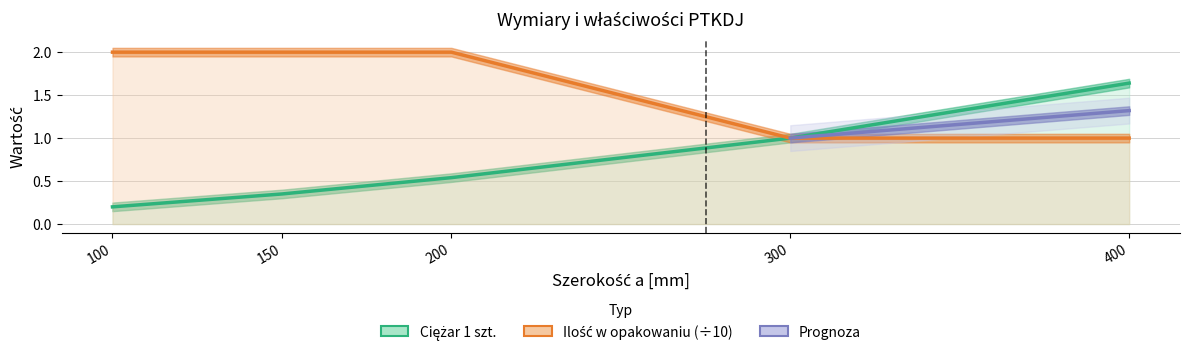

Reading right to left, what are all the values shown in this chart?

Ciężar 1 szt.: 1.6	1.0	0.5	0.3	0.2
Ilość w opakowaniu: 1.0	1.0	2.0	2.0	2.0